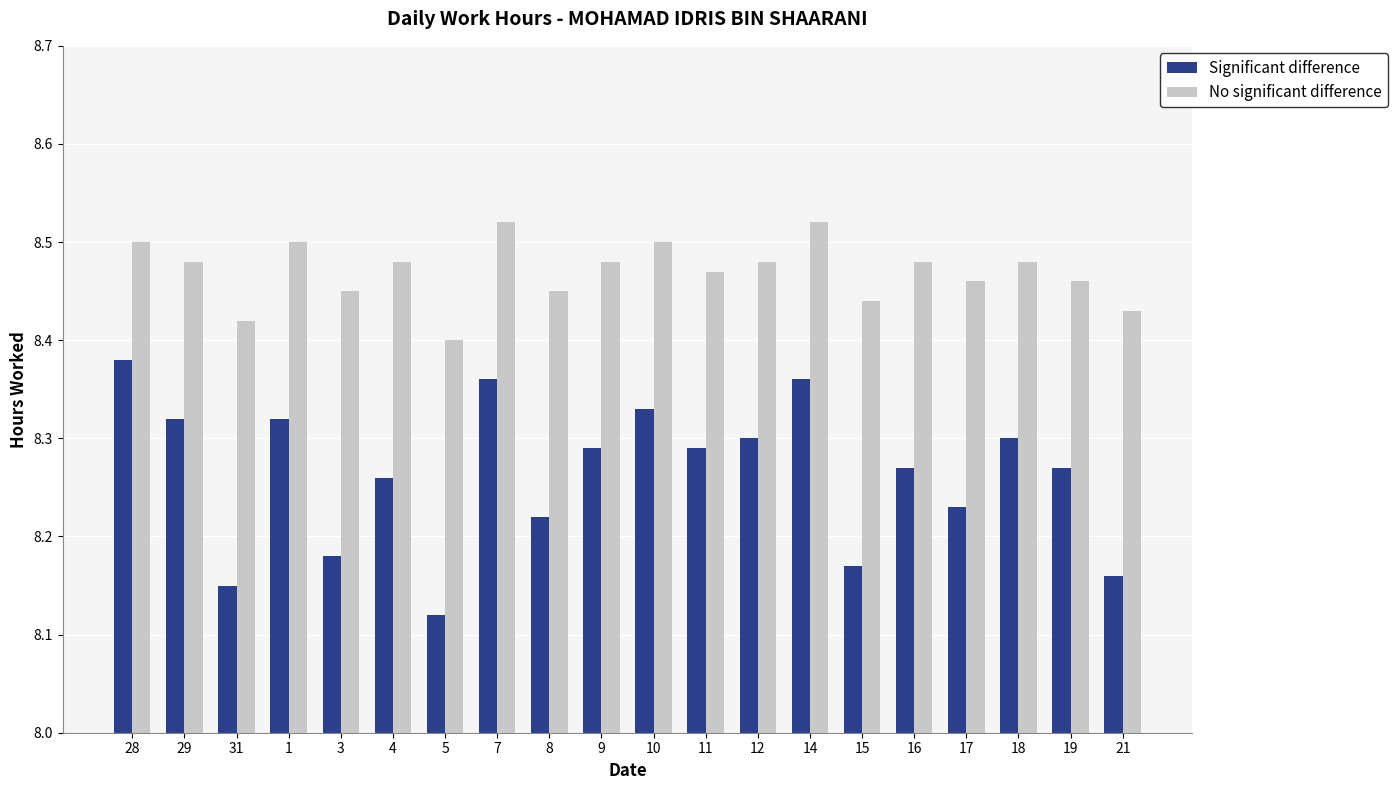

Rank the series by their average value, from highest to lowest.

No significant difference, Significant difference